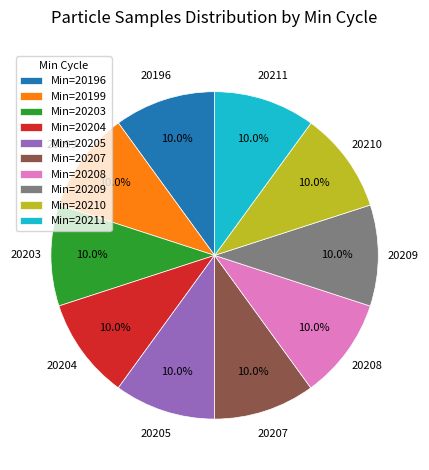

Count the number of slices in the pie.

10